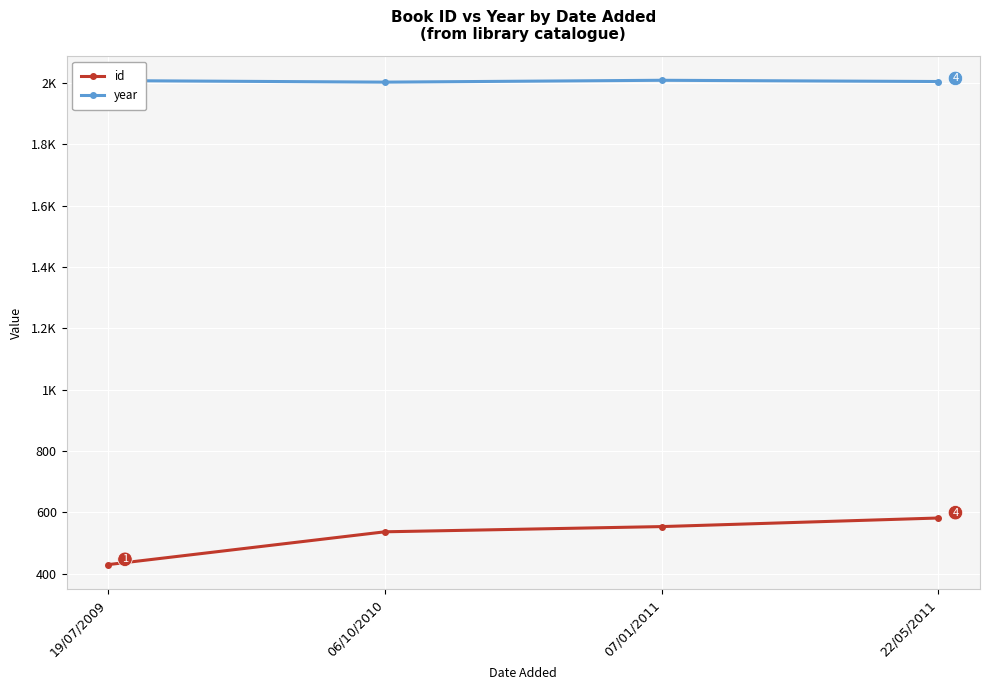

The id series shows 537 at 06/10/2010. True or false?

True